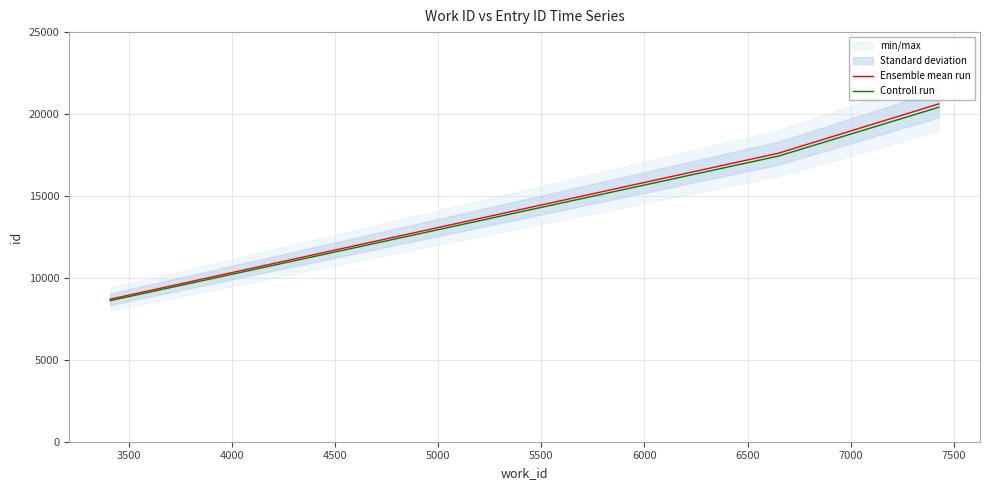

What is the minimum value shown in the chart?

8612.0